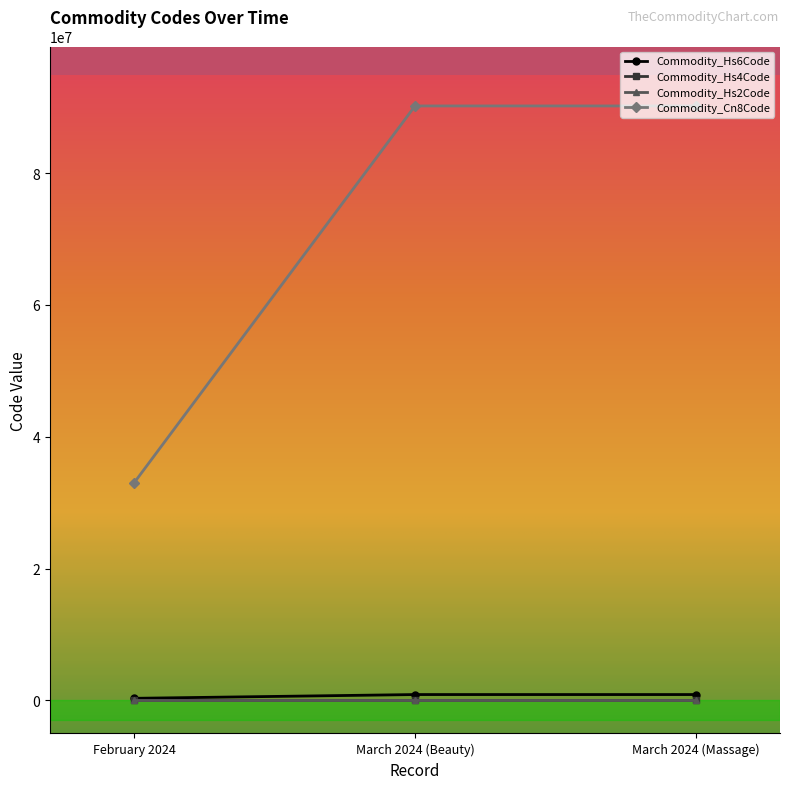

What position from the left is March 2024 (Massage)?

3